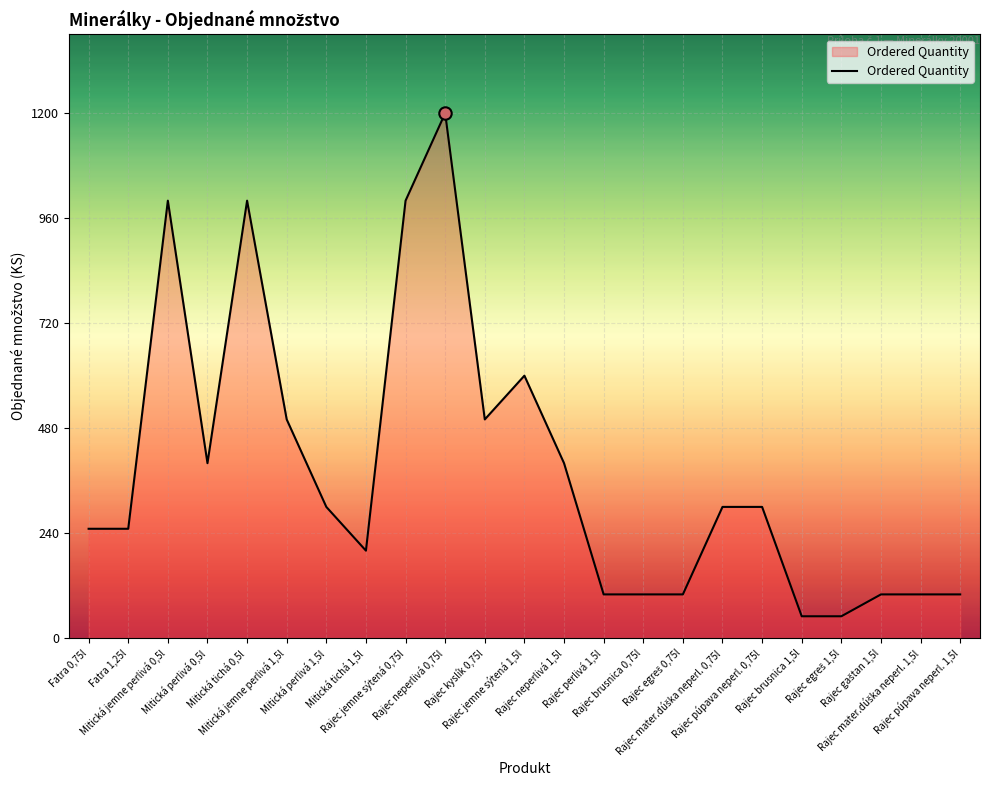

What is the change in value from Rajec perlivá 1,5l to Rajec púpava neperl. 0,75l?

+200